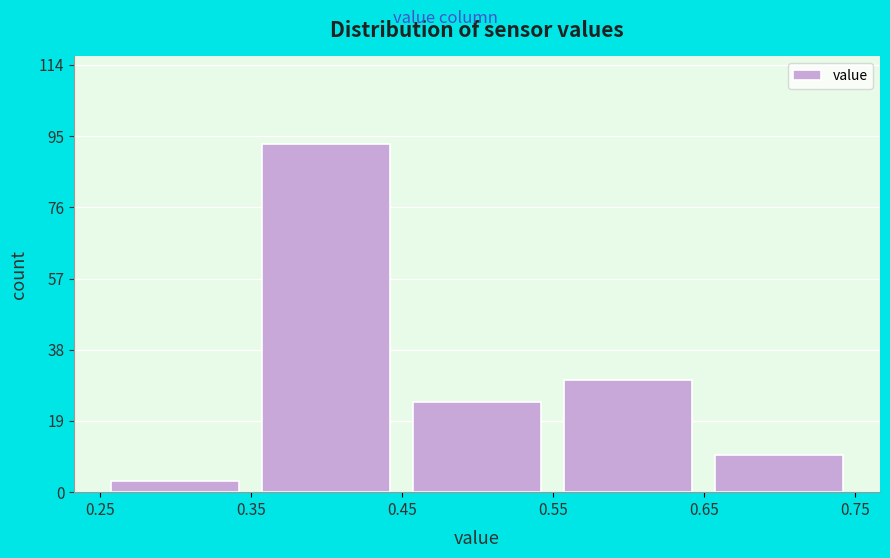

Reading left to right, list every bar in this chart as the range it spans on the x-axis followed by its height. The values are not printed on the chart, so give them approximately, as read against the axis.

0.25 to 0.35: 4
0.35 to 0.45: 94
0.45 to 0.55: 24
0.55 to 0.65: 30
0.65 to 0.75: 10